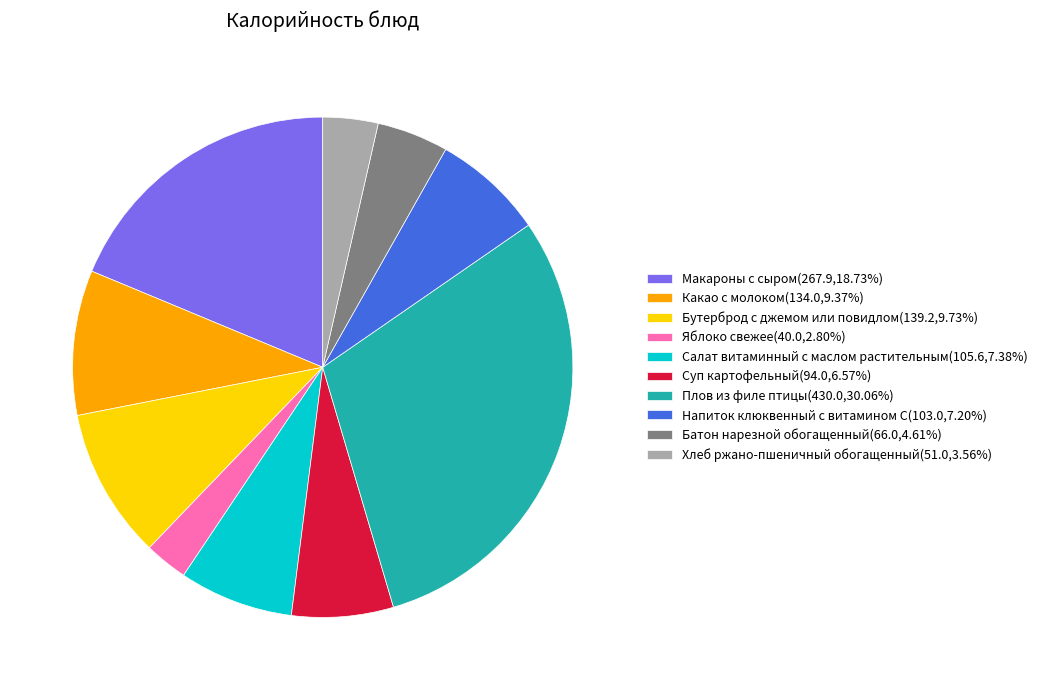

Is there any slice that represents more than half of the pie?

No